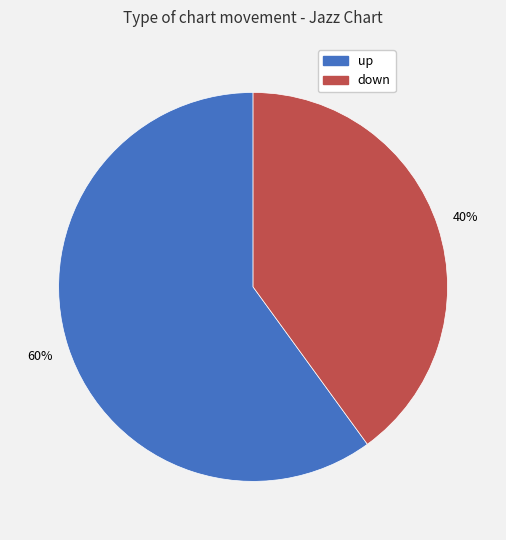

The down slice represents 40% of the pie. True or false?

True